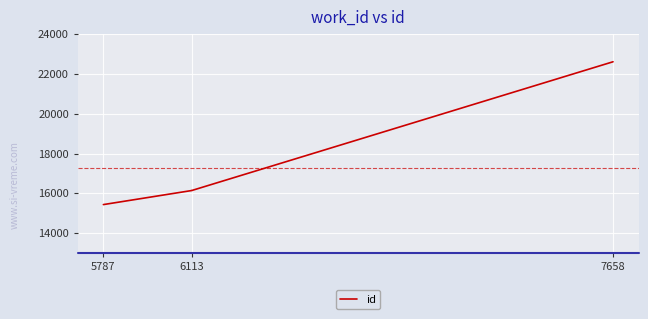

What is the label of the 2nd point from the left?

6113